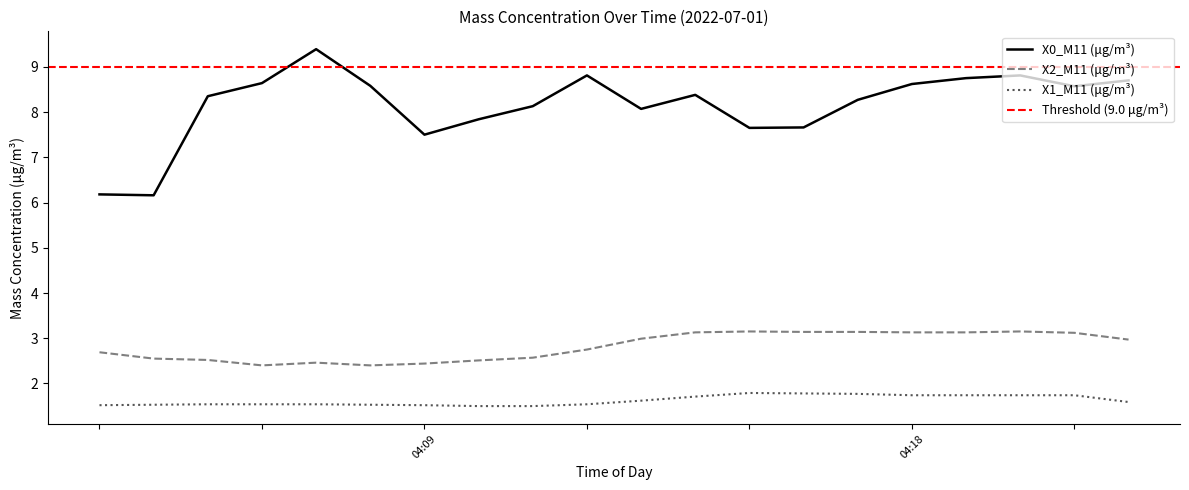

True or false: X0_M11 (μg/m³) has more than 1 points higher than both neighbors.

True